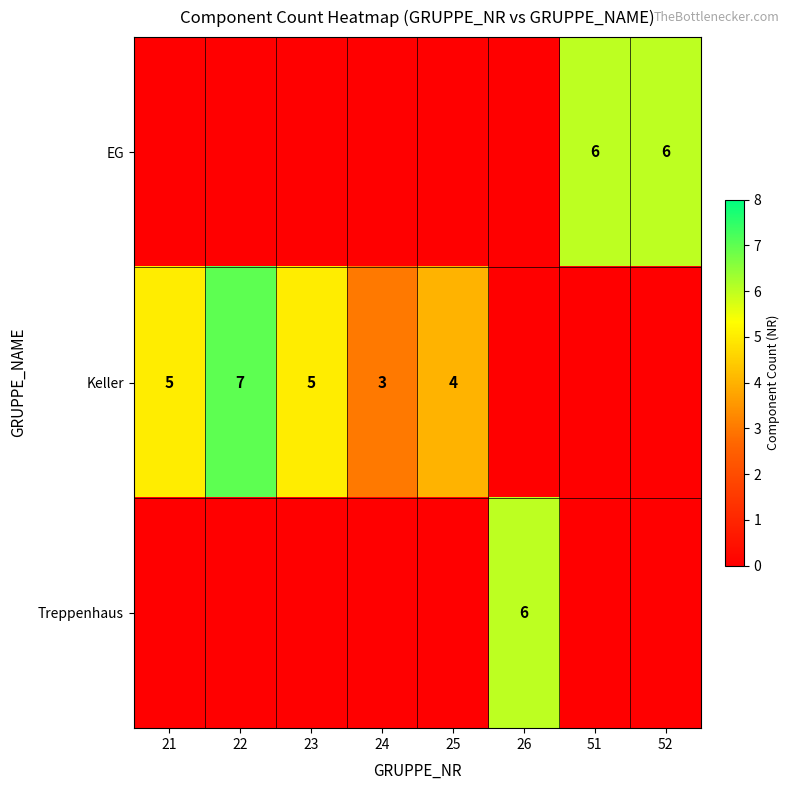

Is the value of Treppenhaus at 26 greater than the value of Keller at 23?

Yes